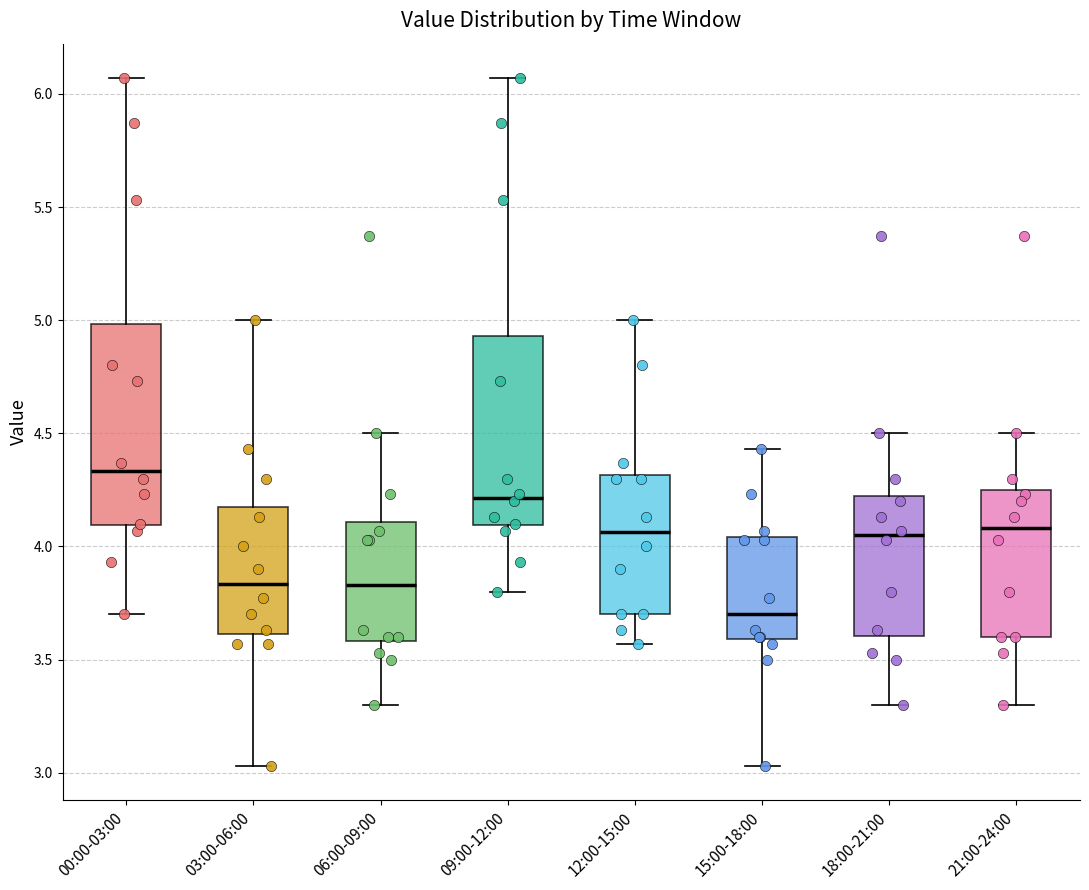

Comparing the boxes themselves (not the whiskers), which one is the tallest?

00:00-03:00